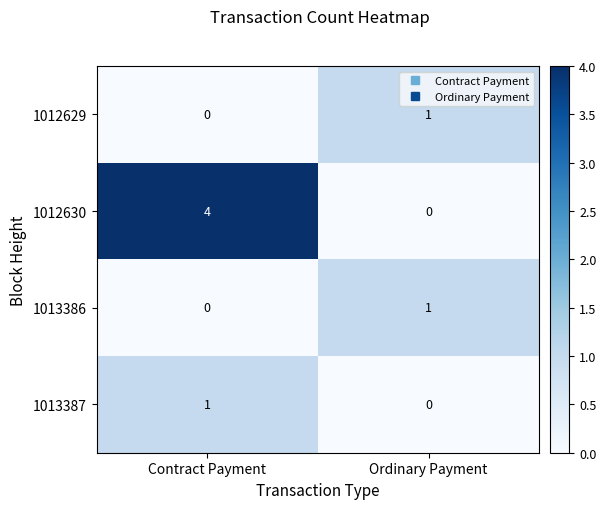

The value of 1013386 at Ordinary Payment is 1. True or false?

True